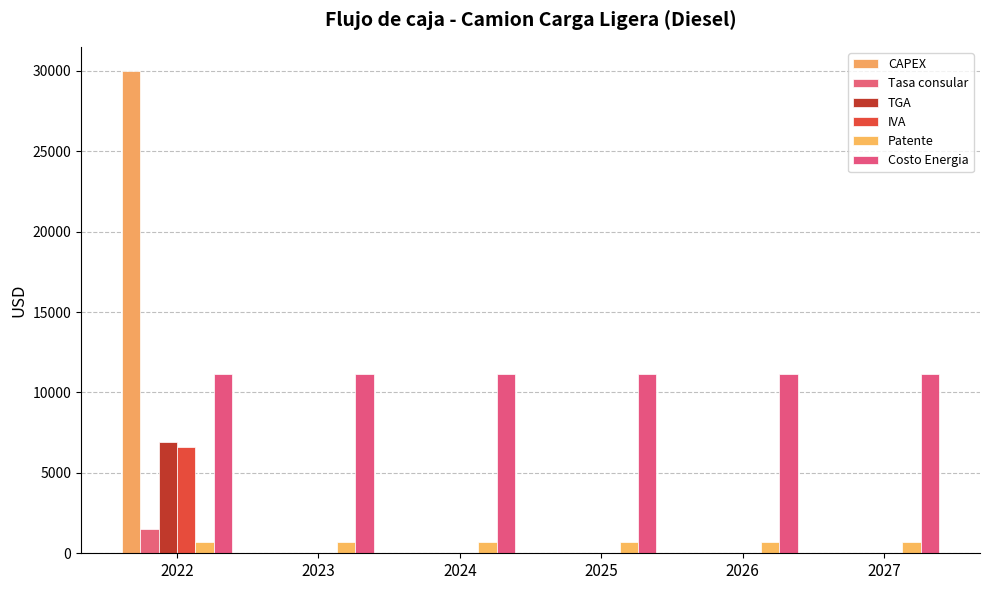

Reading left to right, extract all data points from this chart.

CAPEX: 2022=30000.0	2023=0.0	2024=0.0	2025=0.0	2026=0.0	2027=0.0
Tasa consular: 2022=1500.0	2023=0.0	2024=0.0	2025=0.0	2026=0.0	2027=0.0
TGA: 2022=6900.0	2023=0.0	2024=0.0	2025=0.0	2026=0.0	2027=0.0
IVA: 2022=6600.0	2023=0.0	2024=0.0	2025=0.0	2026=0.0	2027=0.0
Patente: 2022=675.0	2023=675.0	2024=675.0	2025=675.0	2026=675.0	2027=675.0
Costo Energia: 2022=11175.9	2023=11175.9	2024=11175.9	2025=11175.9	2026=11175.9	2027=11175.9